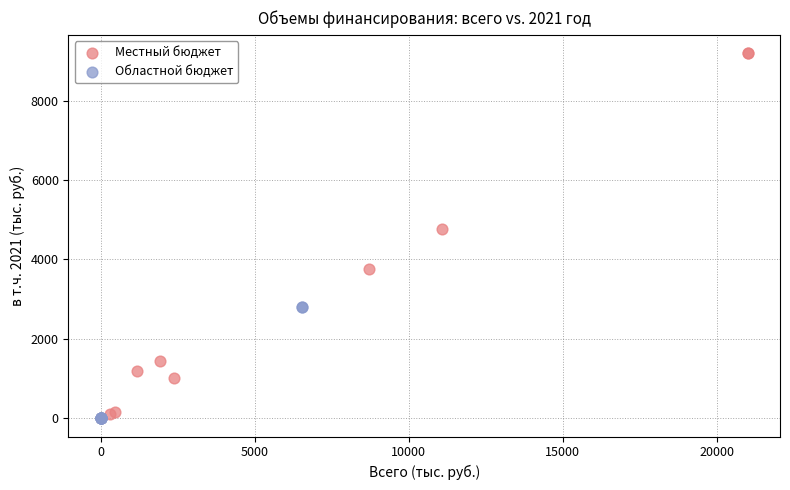

Which series reaches the maximum Y coordinate?

Местный бюджет